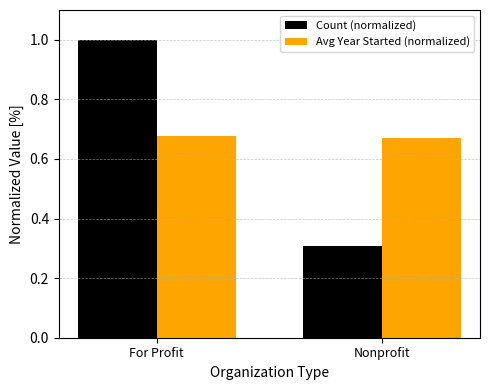

Does the chart contain stacked bars?

No